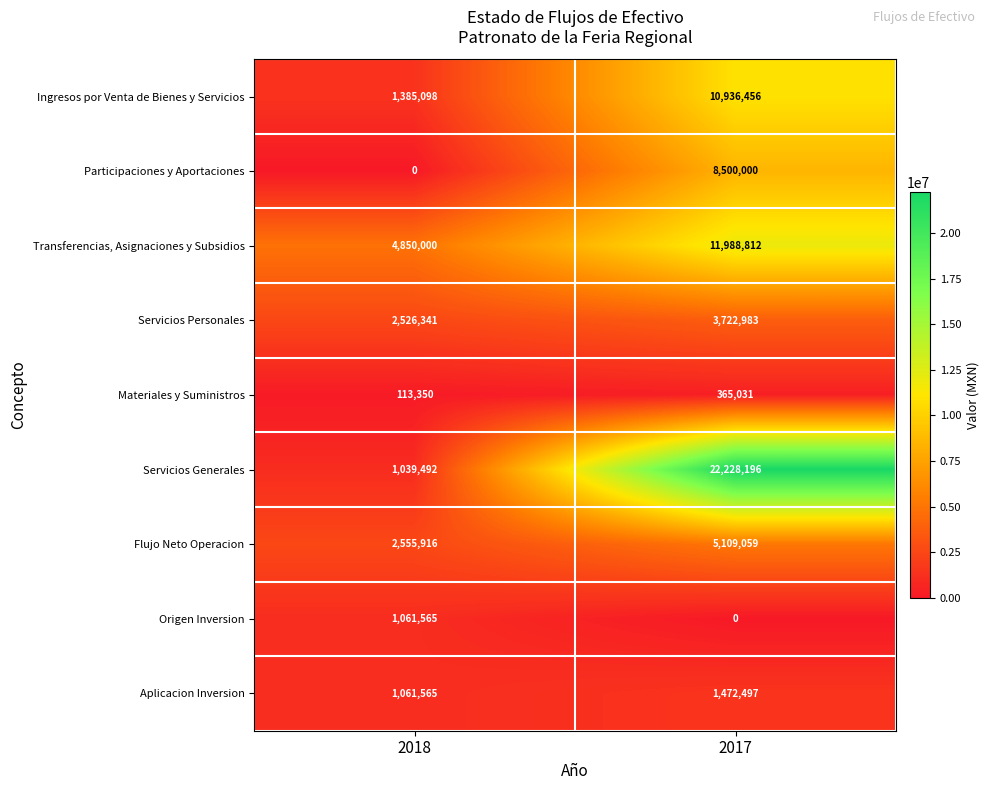

Which series has the largest total across all categories?

Servicios Generales